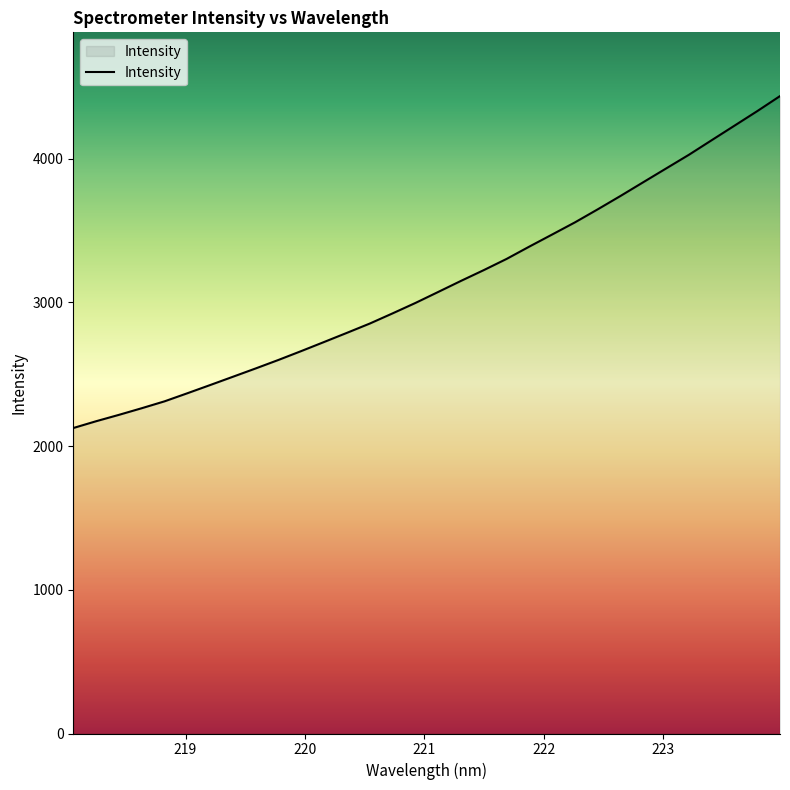

What is the difference between the maximum and minimum values?

2309.7